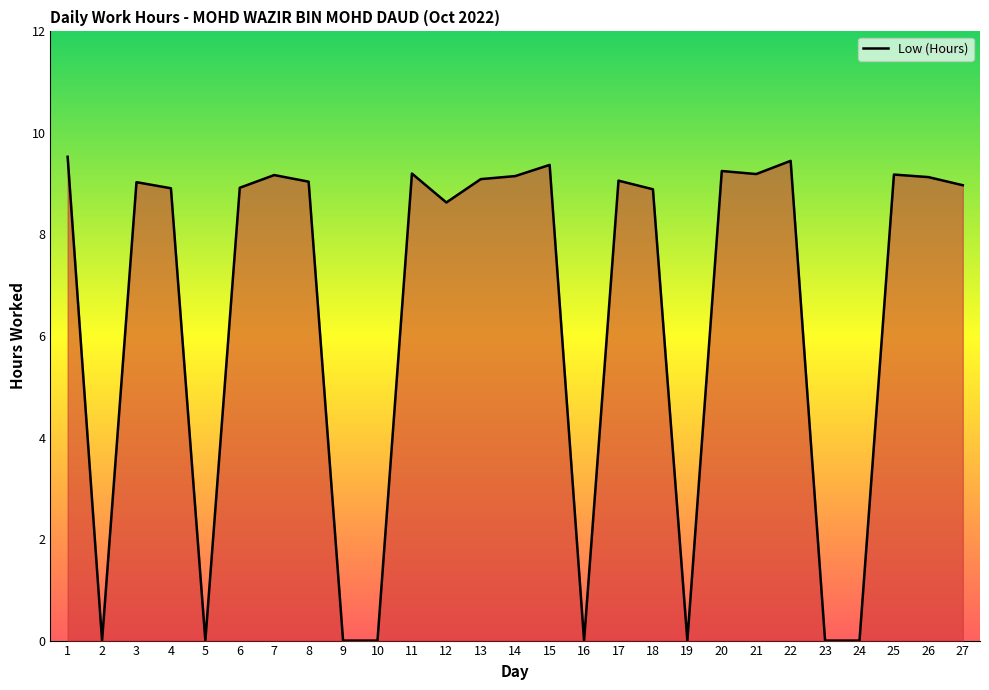

What is the sum of all values?

173.2